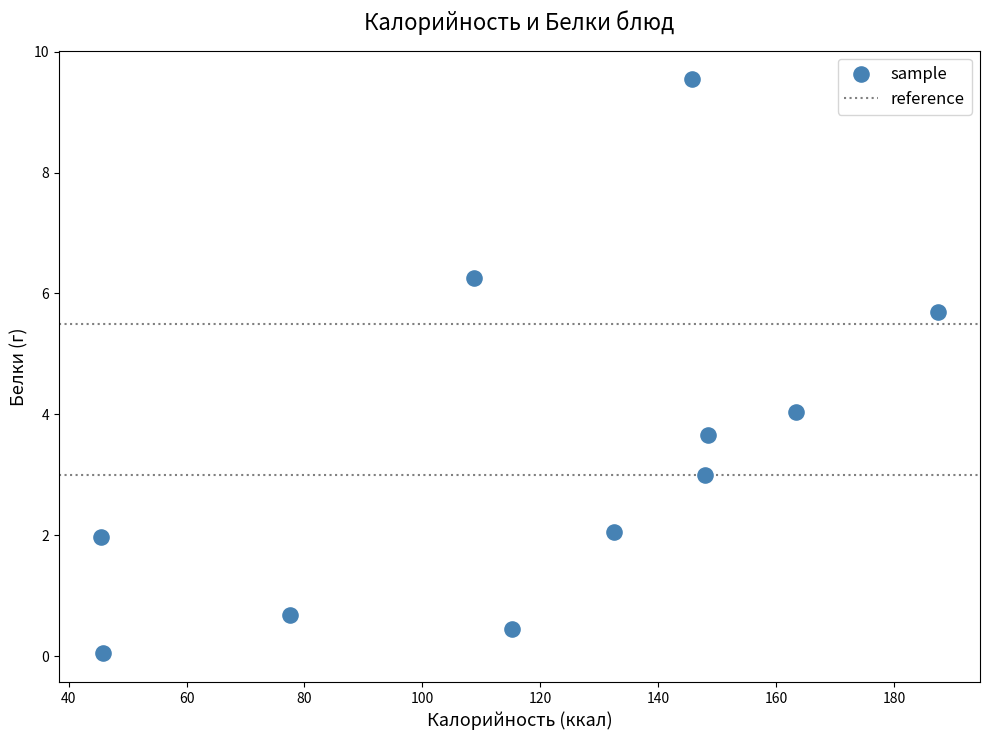

What is the average Y value?

3.4